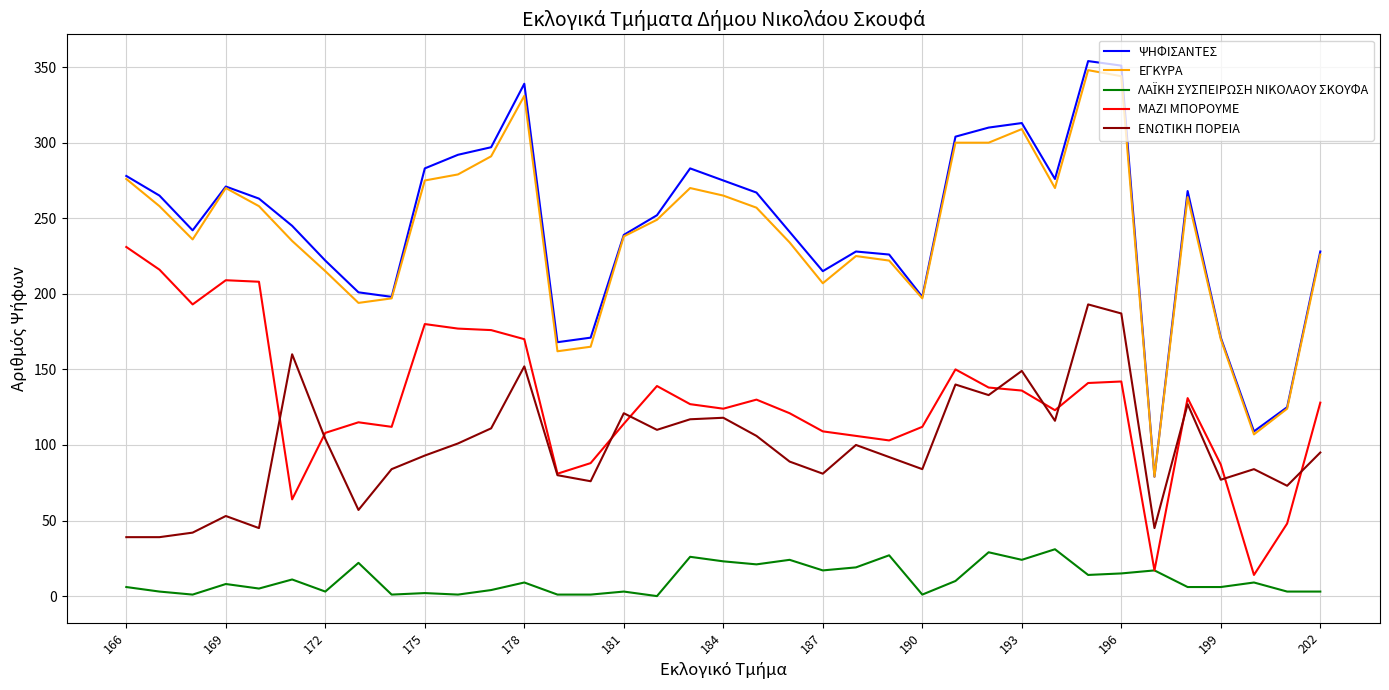

True or false: ΕΓΚΥΡΑ and ΕΝΩΤΙΚΗ ΠΟΡΕΙΑ cross at least once.

False